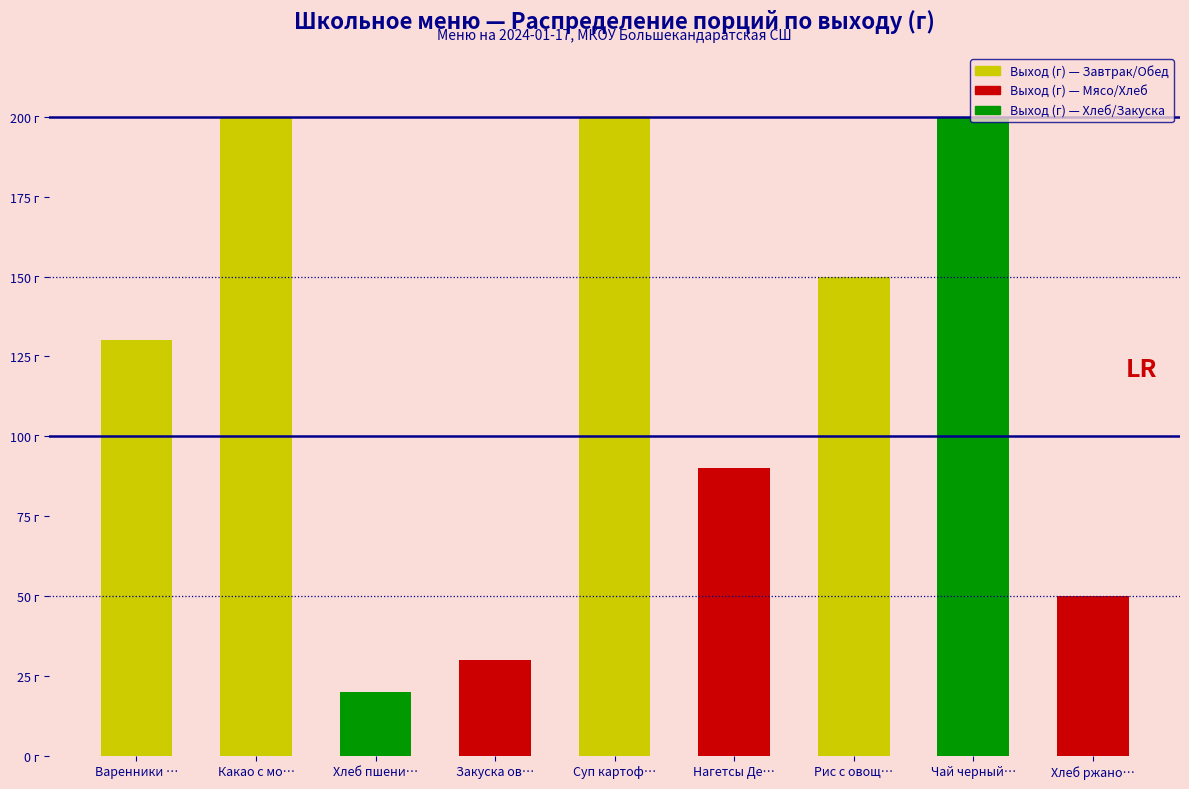

Are the bars horizontal?

No